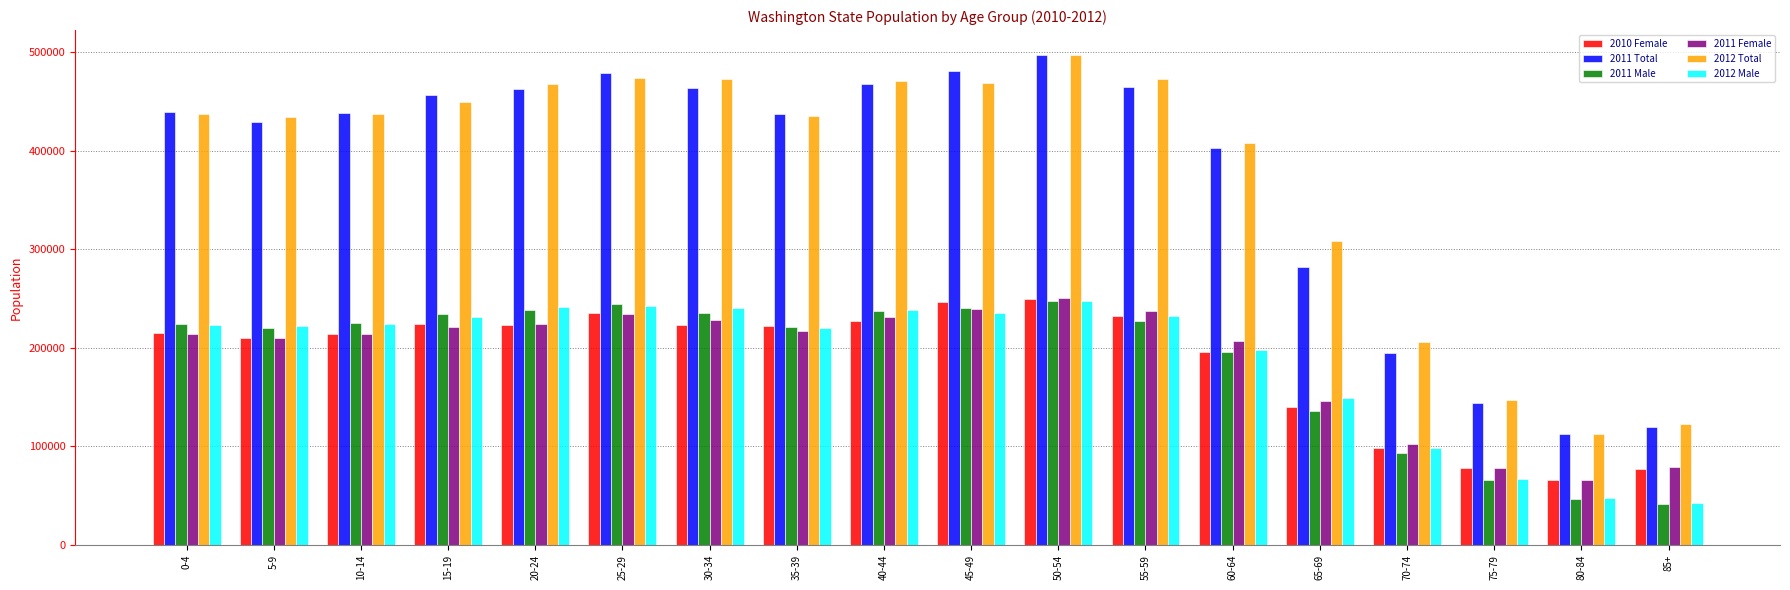

Which series has the widest spread of values?

2011 Total